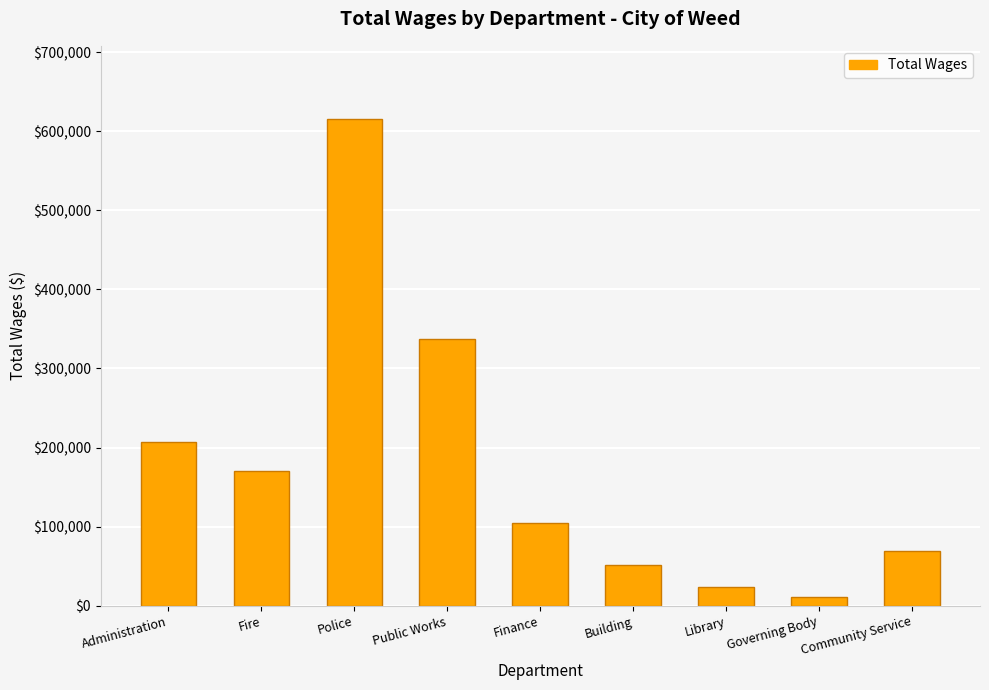

Reading right to left, what are all the values shown in this chart?

69241	11475	23130	52071	104525	336725	615546	170869	207552